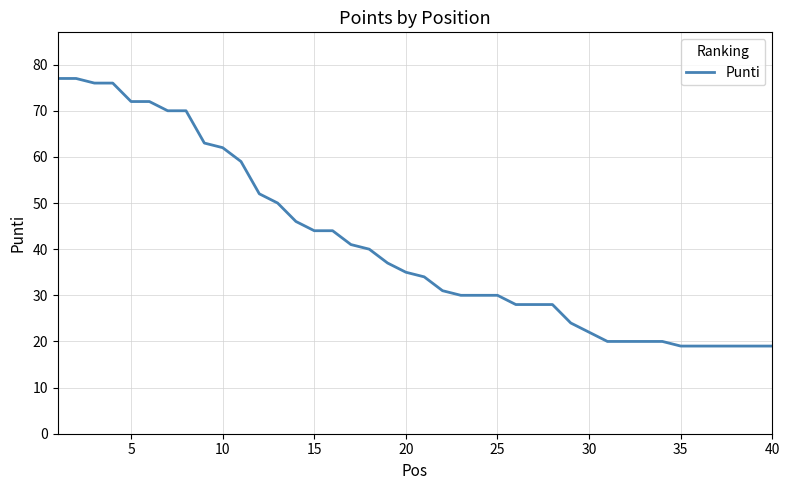

What is the smallest value displayed?

19